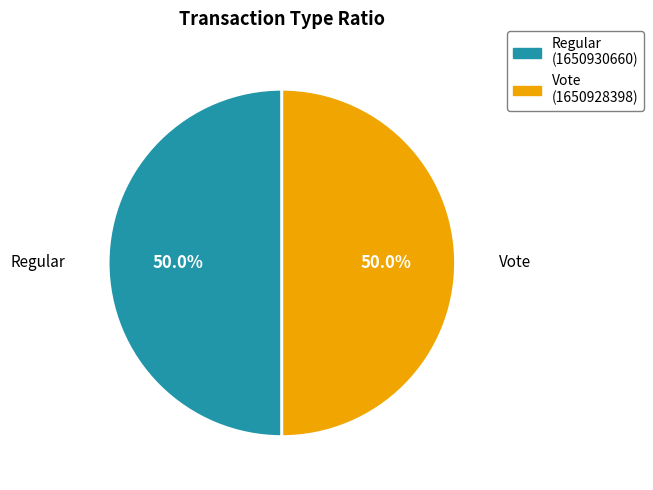

What is the total percentage of Regular and Vote?

100.0%